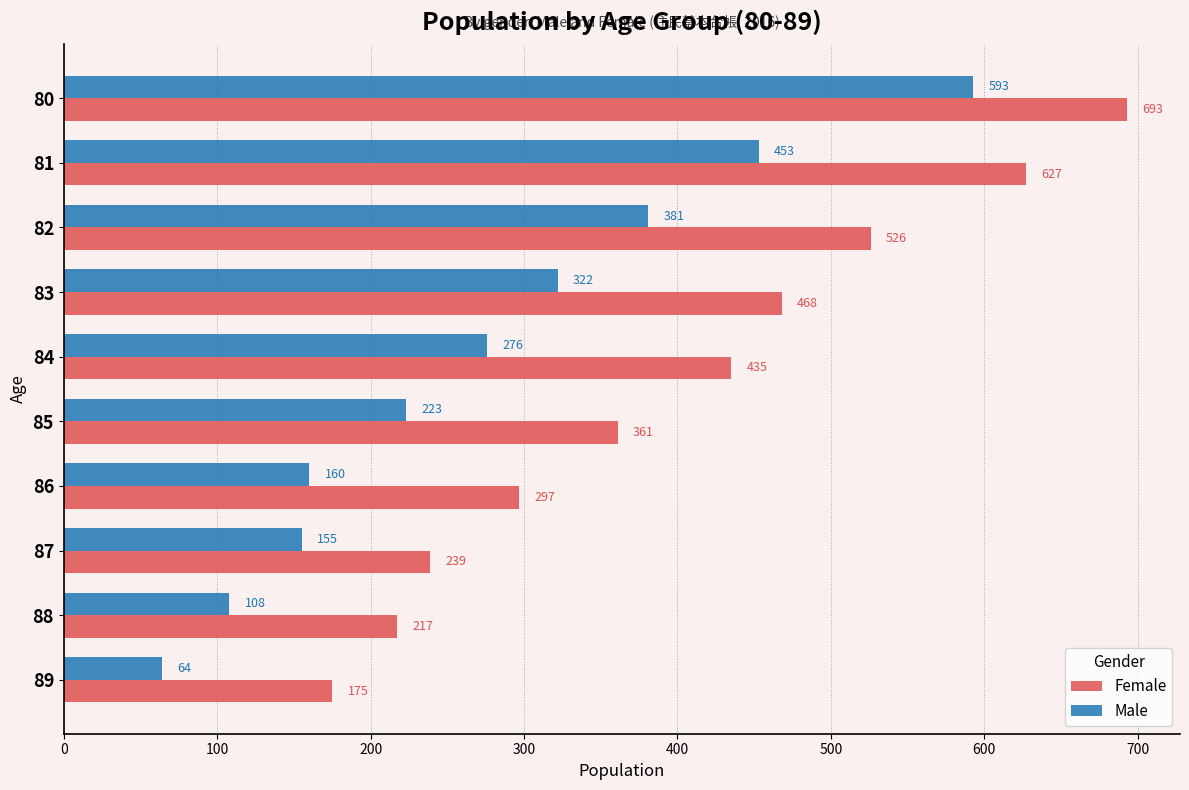

The value of Female at 84 is 435. True or false?

True